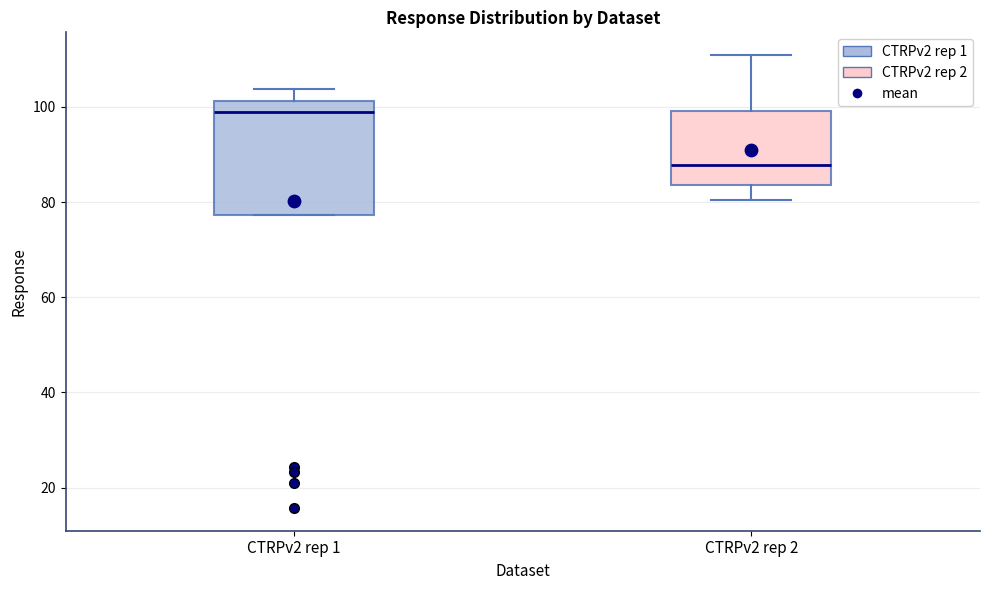

Reading left to right, read every box against the y-axis: the position of its median line, the range the box covers, and the ends of its whiskers. The values are not printed on the chart, so give them approximately, as read against the axis.

CTRPv2 rep 1: median 98, box 78 to 102, whiskers 78 to 104
CTRPv2 rep 2: median 88, box 84 to 100, whiskers 80 to 110